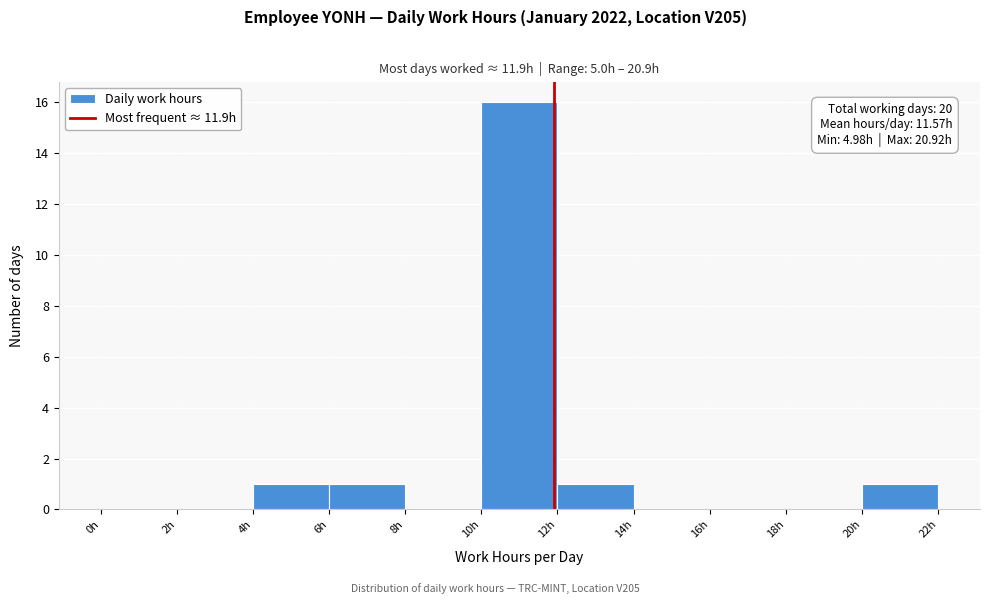

Which range on the x-axis has the tallest bar?

10 to 12